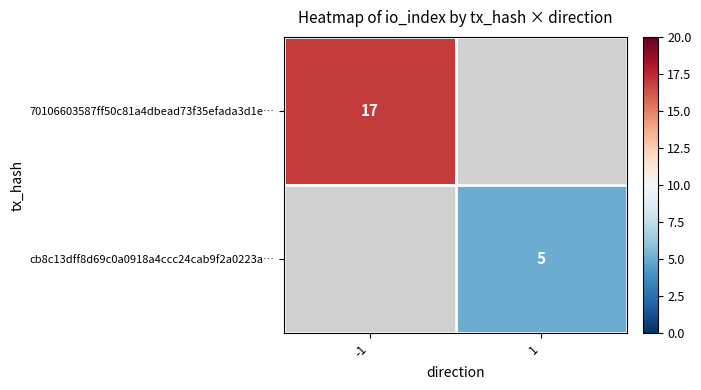

Which category has the lowest value across all series?

1